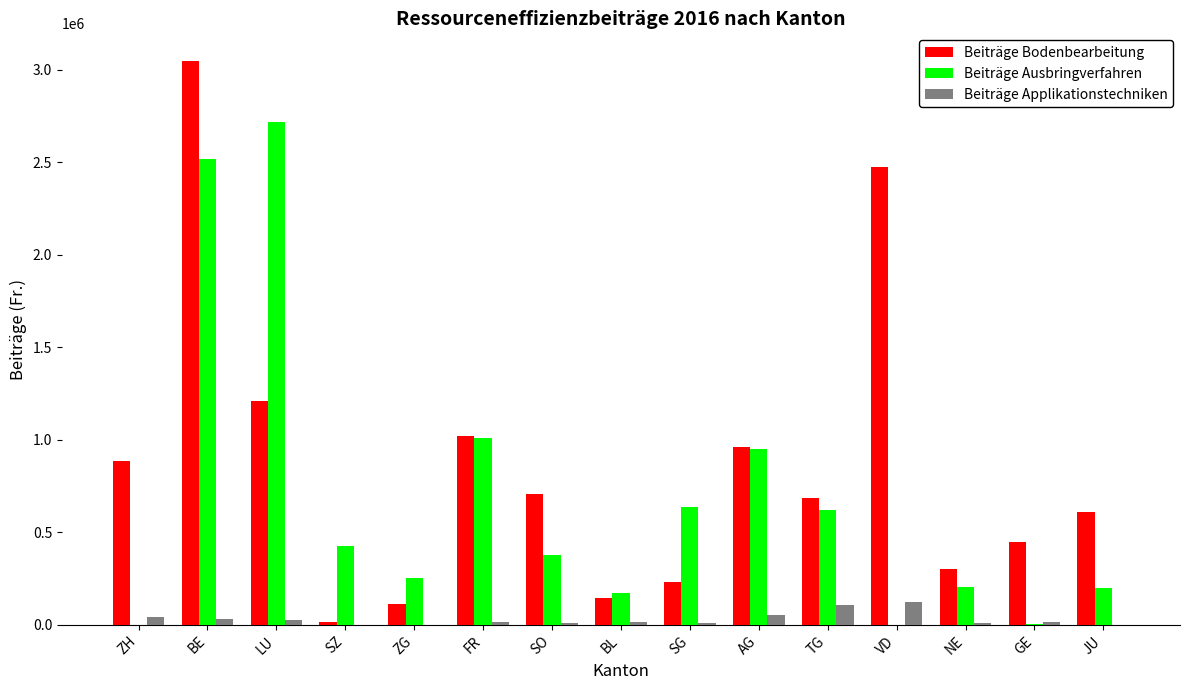

At which category is the sum across all series the highest?

BE